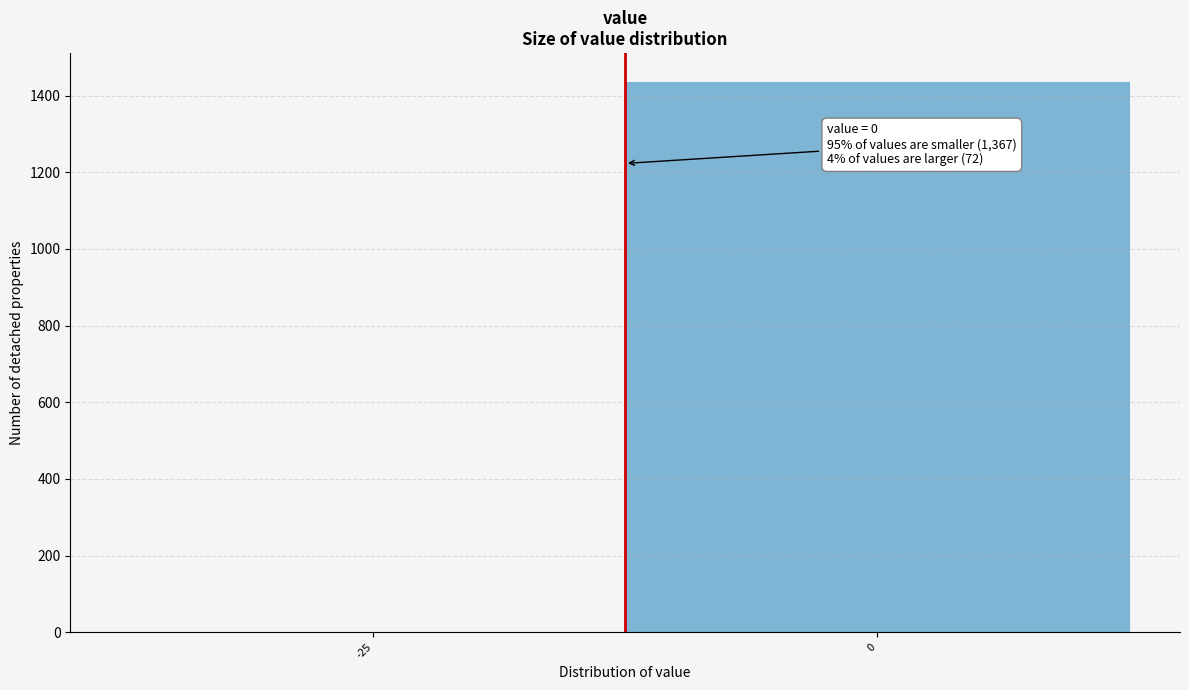

Reading left to right, transcribe all the data shown in this chart.

-25=0	0=1439